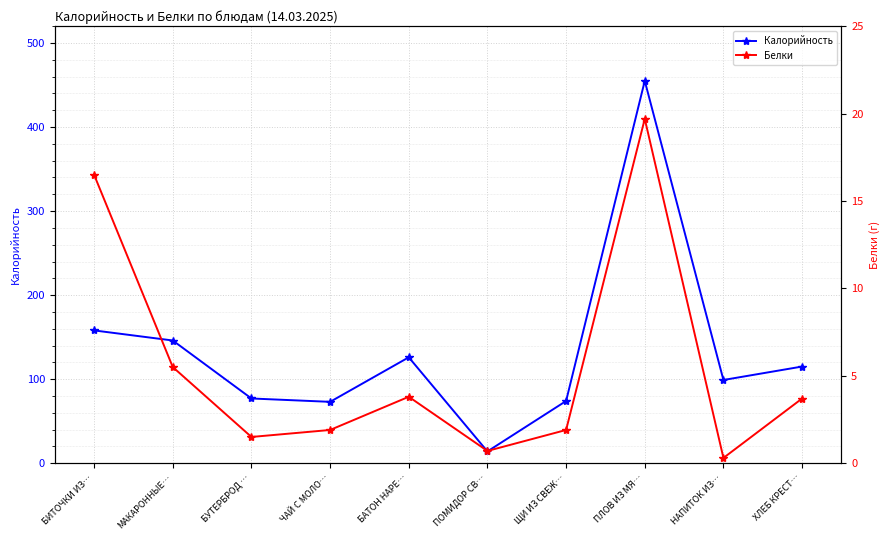

How many interior local peaks does the Белки series have?

2